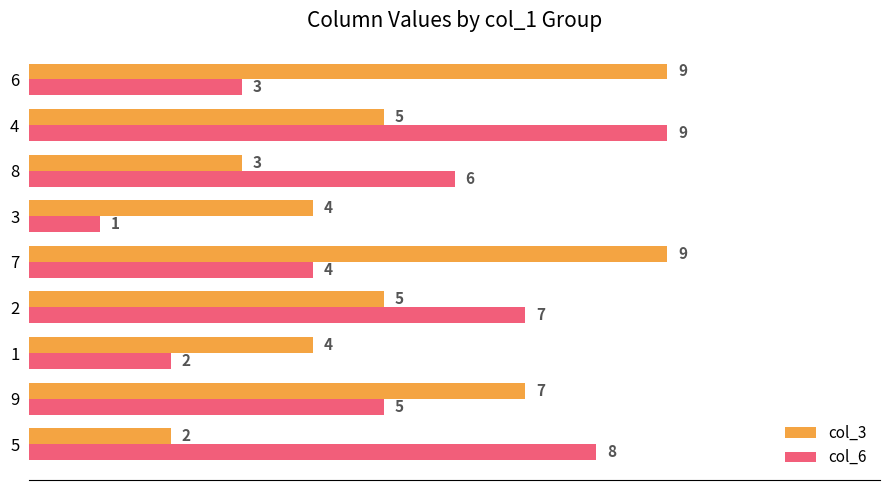

What is the difference between the maximum and minimum values in the col_3 series?

7